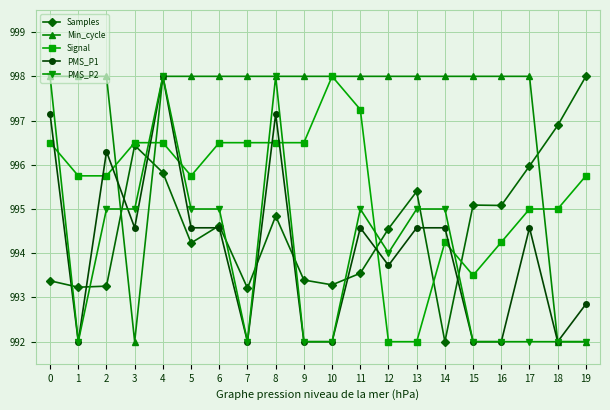

Is it true that Min_cycle equals 1745.2 at 8?

False